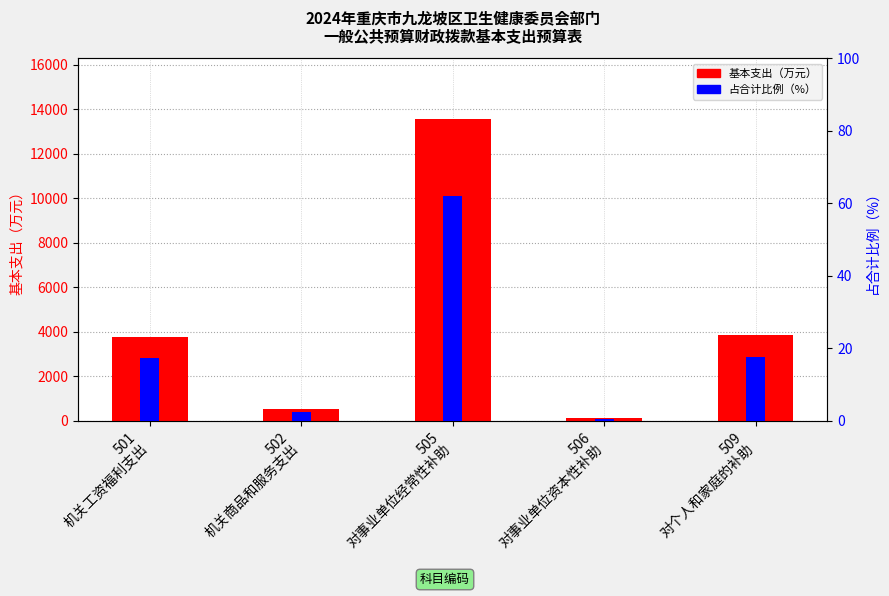

What position from the right is 505
对事业单位经常性补助?

3